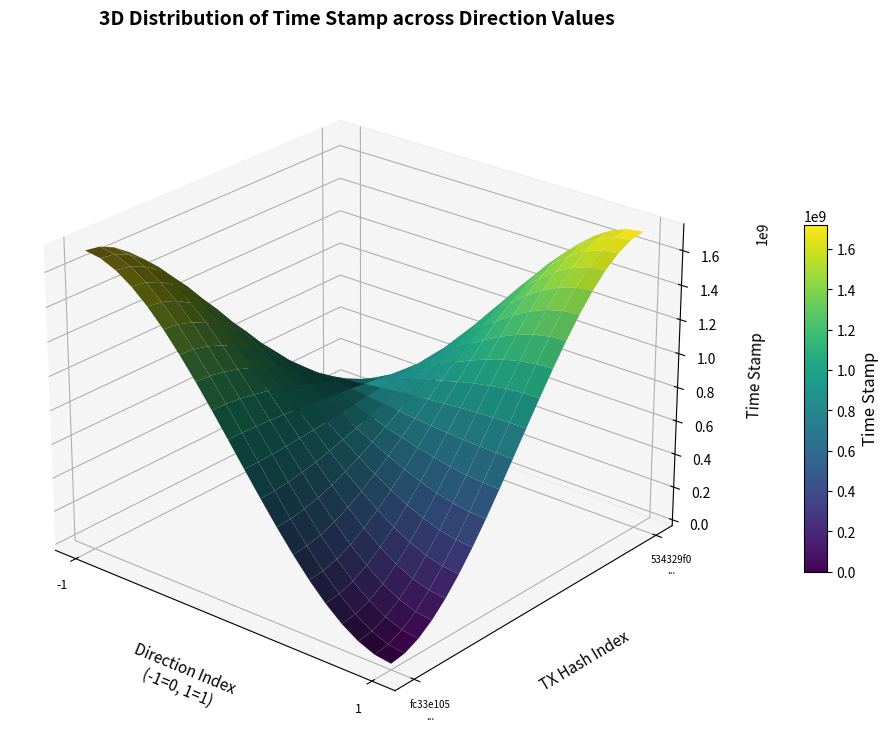

How many distinct data groups are displayed?

2